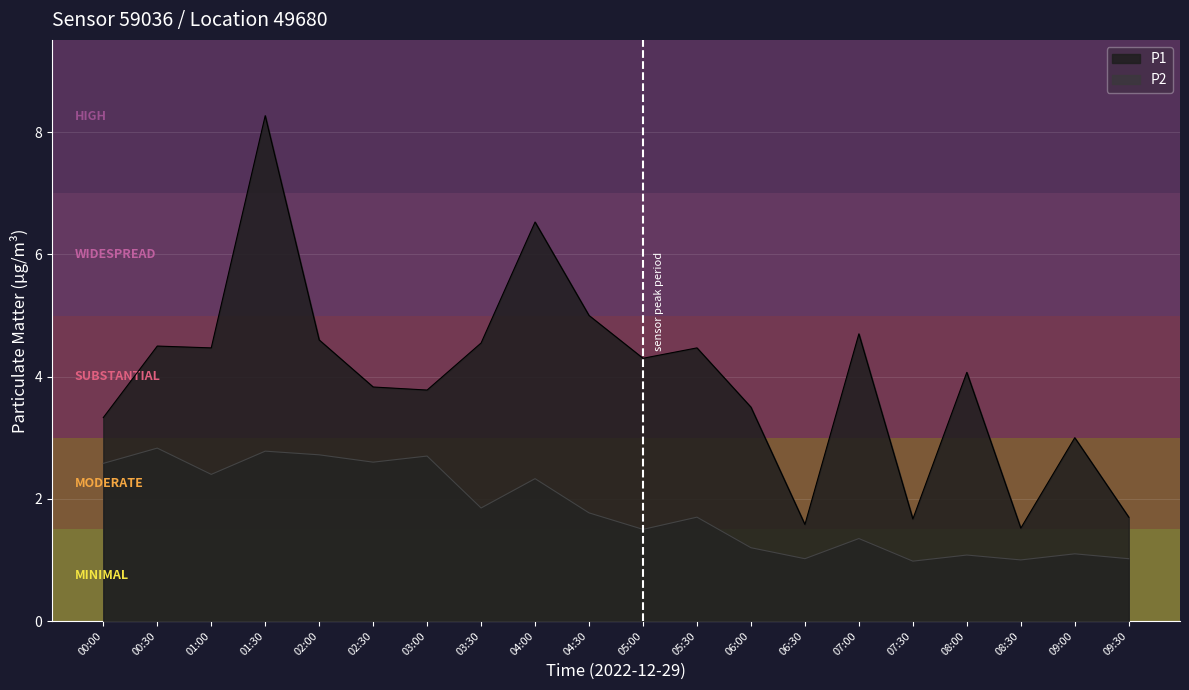

Reading right to left, list all the values displayed in this chart.

P1: 1.7	3.0	1.5	4.1	1.7	4.7	1.6	3.5	4.5	4.3	5.0	6.5	4.5	3.8	3.8	4.6	8.3	4.5	4.5	3.3
P2: 1.0	1.1	1.0	1.1	1.0	1.4	1.0	1.2	1.7	1.5	1.8	2.3	1.9	2.7	2.6	2.7	2.8	2.4	2.8	2.6